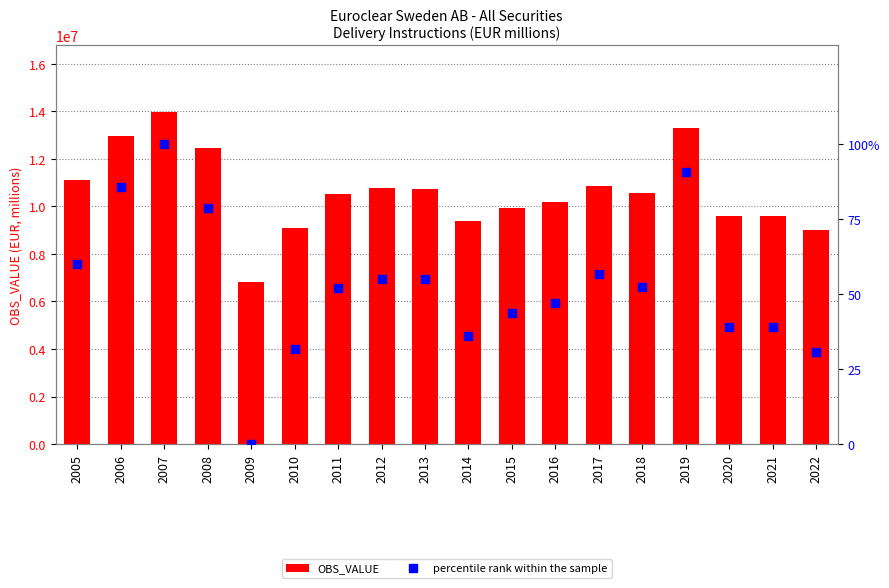

Is the value of percentile rank within the sample at 2022 greater than the value of OBS_VALUE at 2013?

No